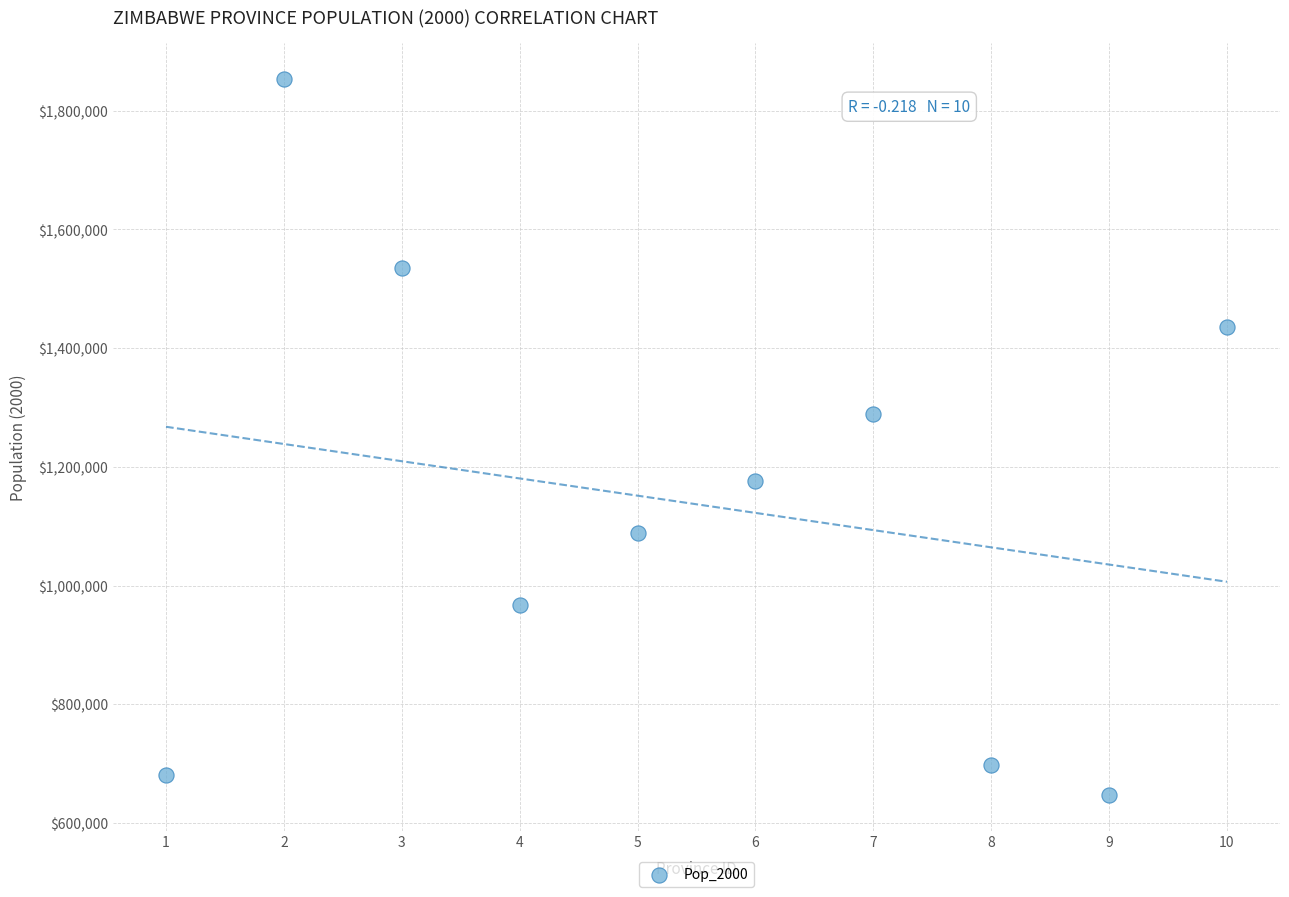

What is the range of X values (max minus min)?

9.0